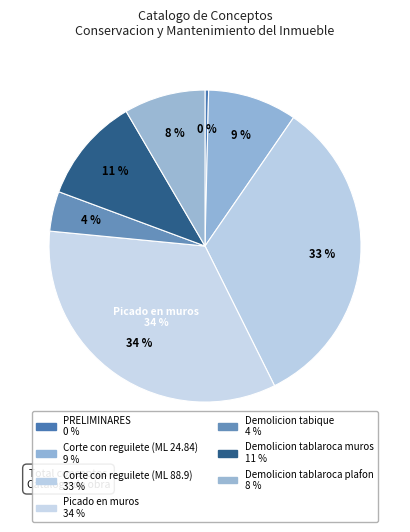

How much of the chart is everything except Corte con reguilete (ML 88.9)?

67.0%